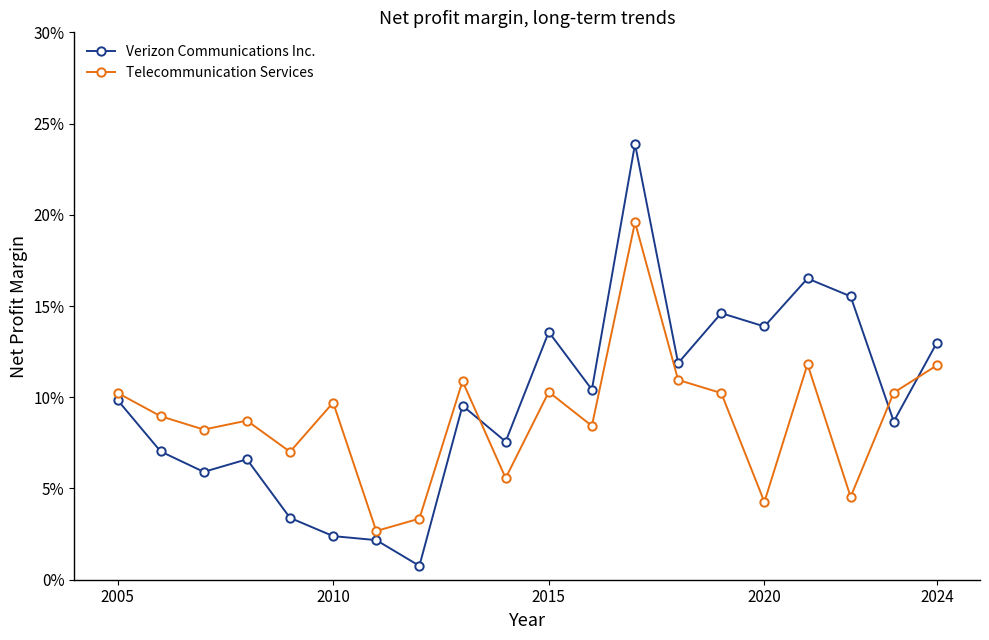

Is this an area chart (filled region under the line)?

No